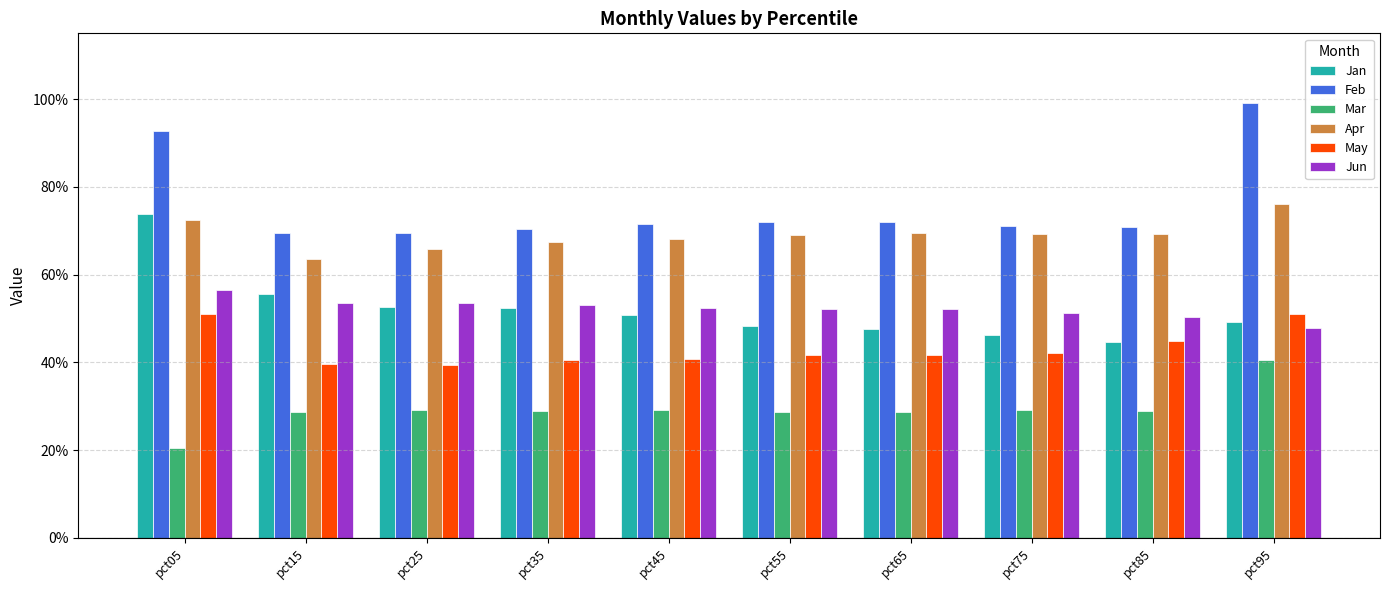

What is the sum of the Feb values at pct25 and pct85?

1.4